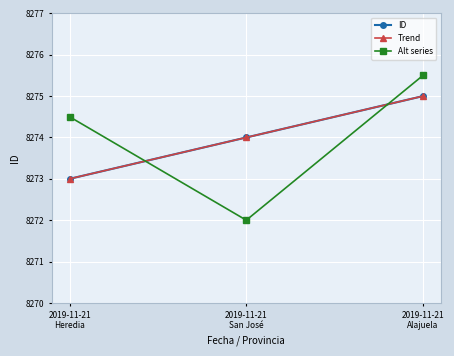

At which category is the sum across all series the highest?

2019-11-21
Alajuela